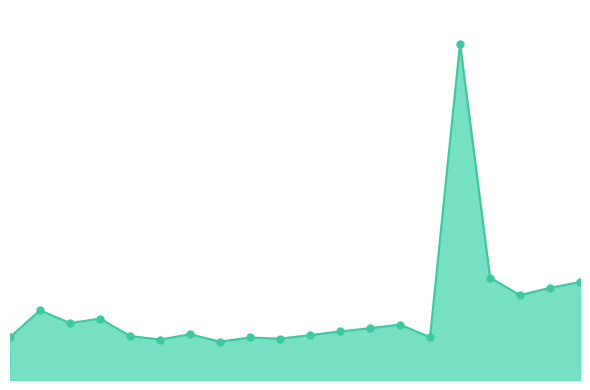

What is the greatest value displayed?

11.2